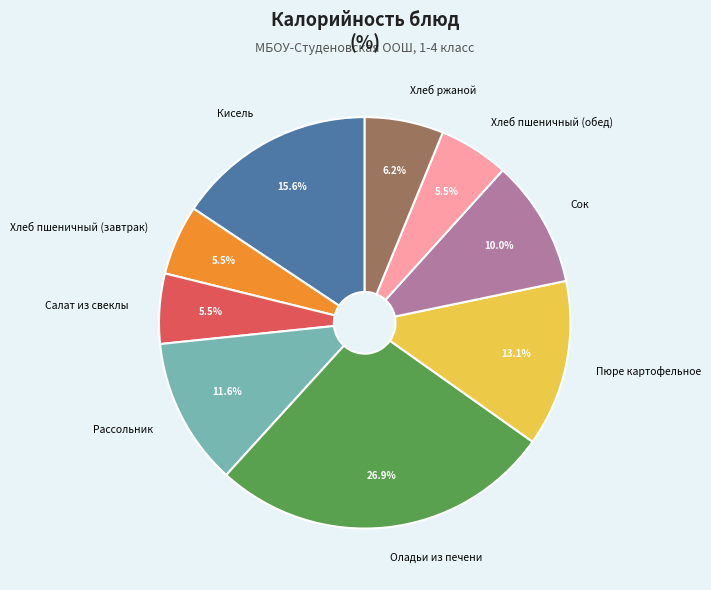

Which category has the biggest portion of the pie?

Оладьи из печени